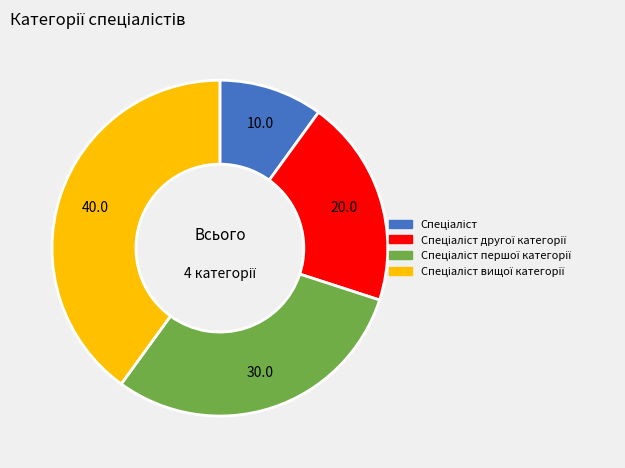

Does any single category account for the majority?

No